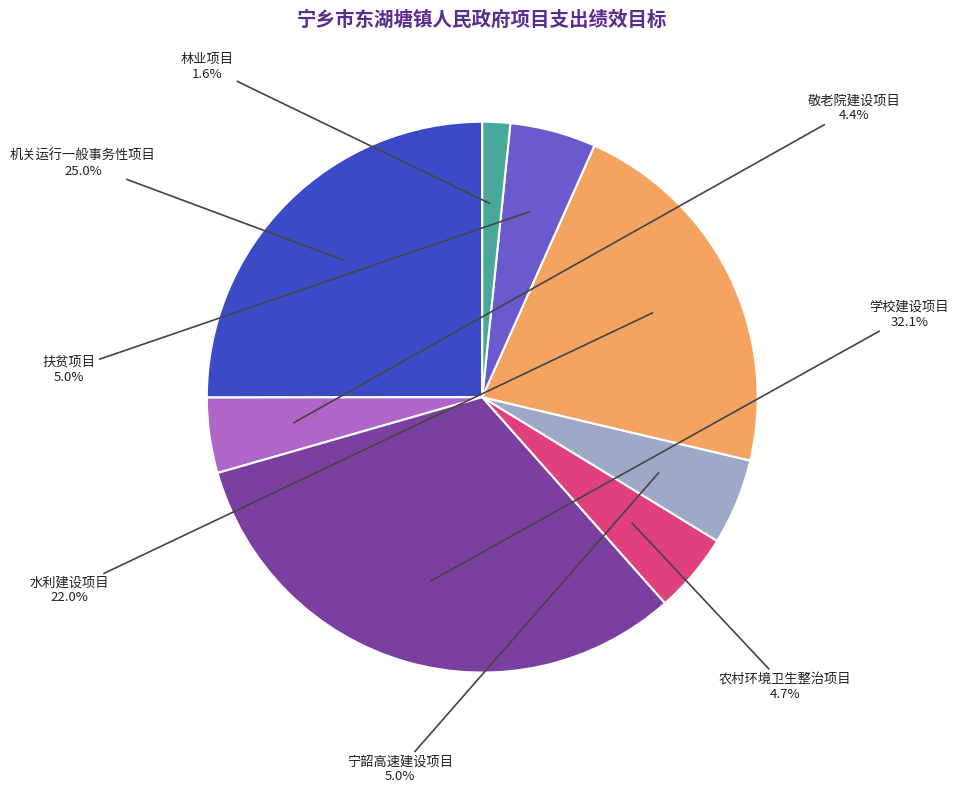

What is the smallest slice in the pie chart?

林业项目